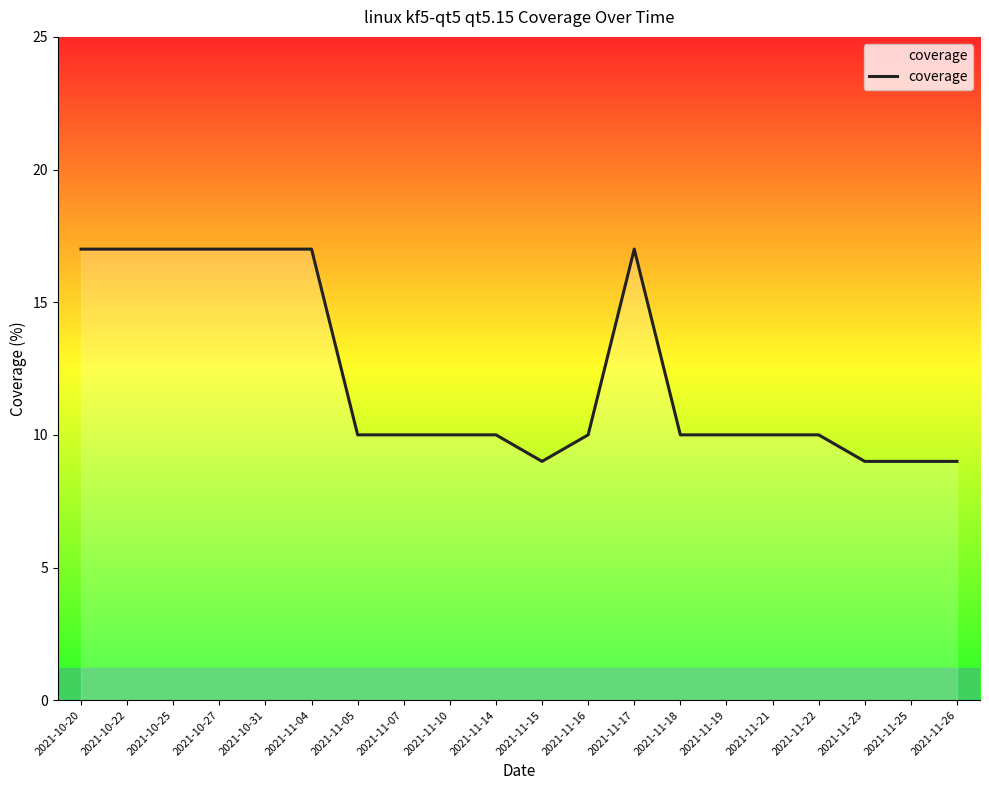

What position from the right is 2021-11-19?

6